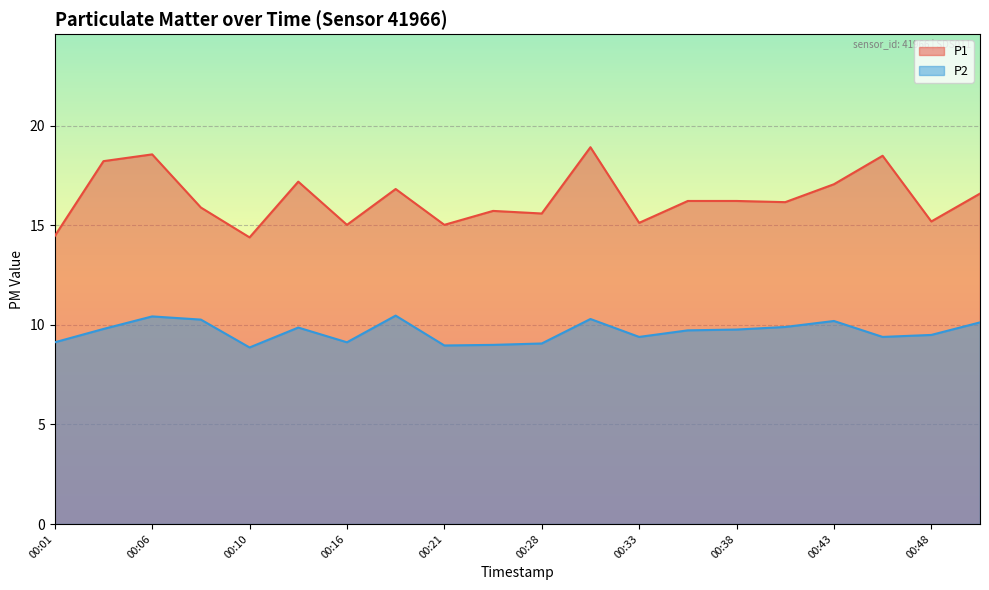

Which category has the lowest value in the P2 series?

00:10